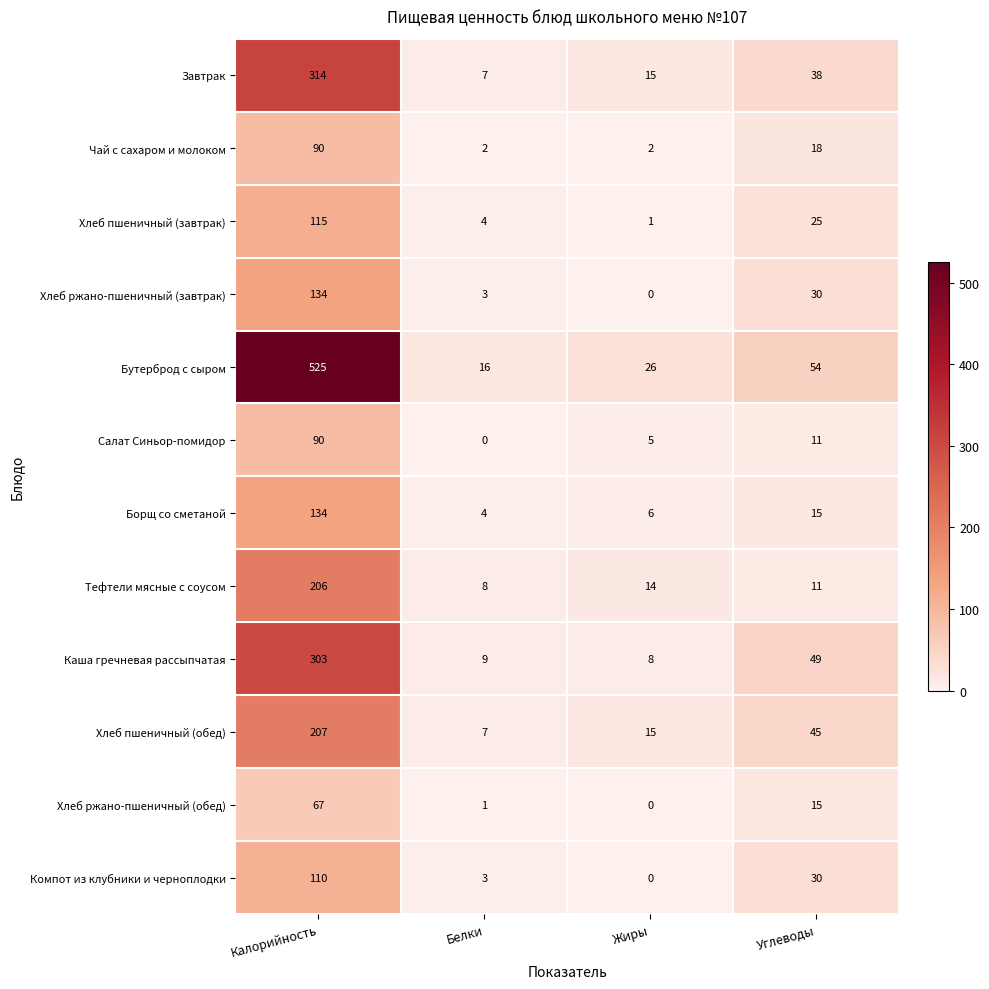

What value does the Хлеб пшеничный (завтрак) series have at Калорийность, to the nearest 10?

120